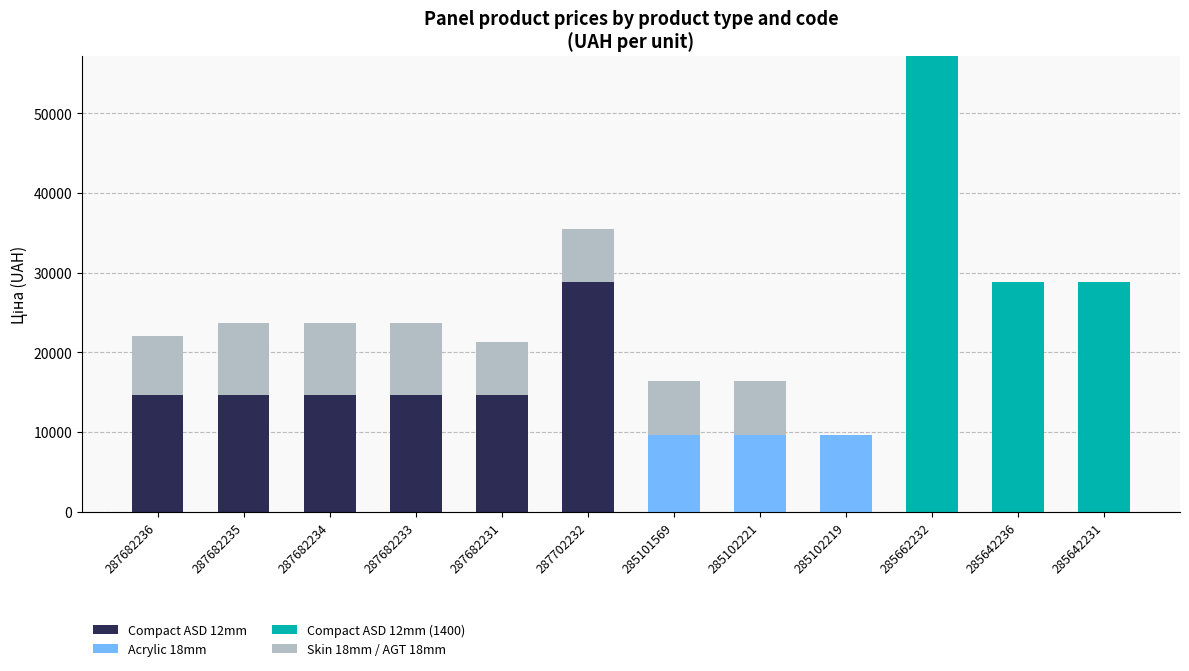

What is the total value across all series at 285102221?

16374.9